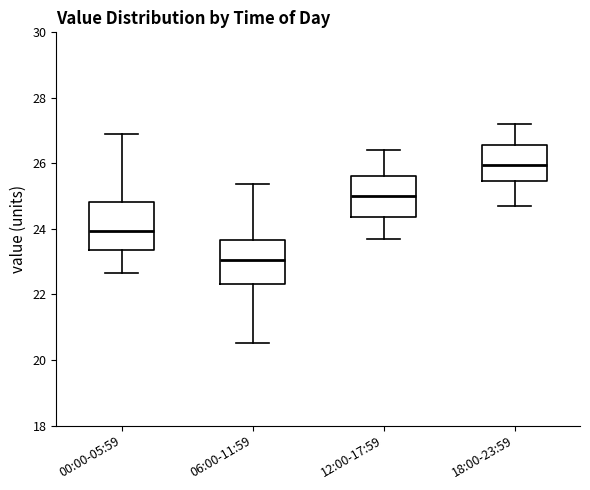

Reading left to right, read every box against the y-axis: the position of its median line, the range the box covers, and the ends of its whiskers. The values are not printed on the chart, so give them approximately, as read against the axis.

00:00-05:59: median 24.0, box 23.4 to 24.8, whiskers 22.6 to 27.0
06:00-11:59: median 23.0, box 22.4 to 23.6, whiskers 20.6 to 25.4
12:00-17:59: median 25.0, box 24.4 to 25.6, whiskers 23.8 to 26.4
18:00-23:59: median 26.0, box 25.4 to 26.6, whiskers 24.8 to 27.2